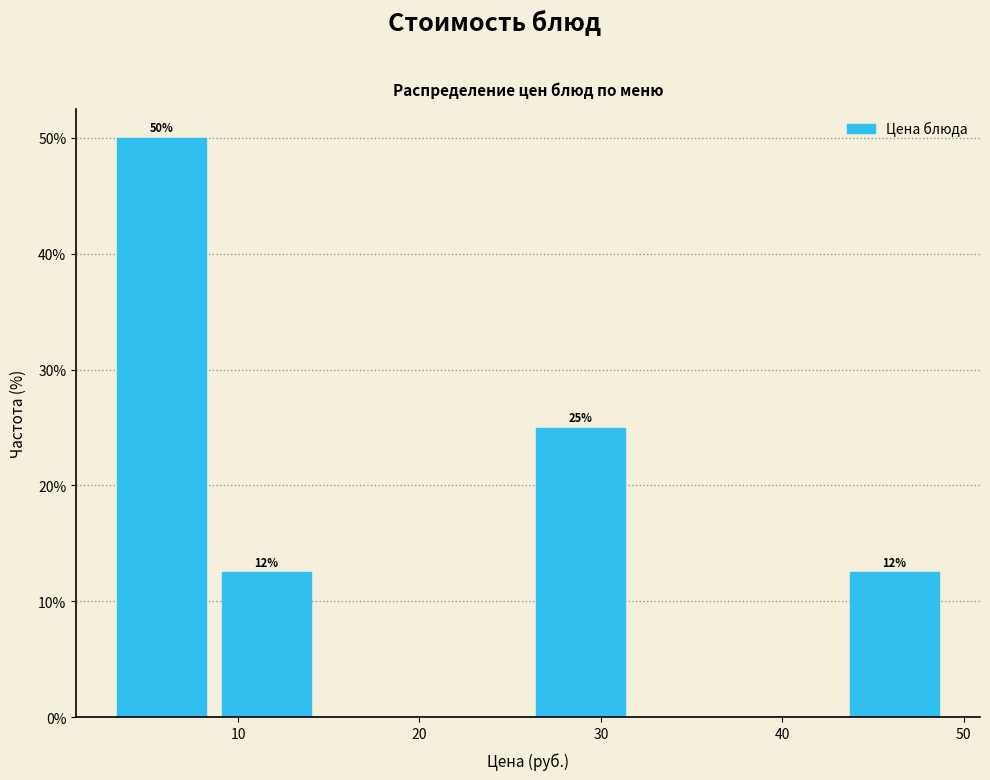

Which range on the x-axis has the tallest bar?

3 to 9